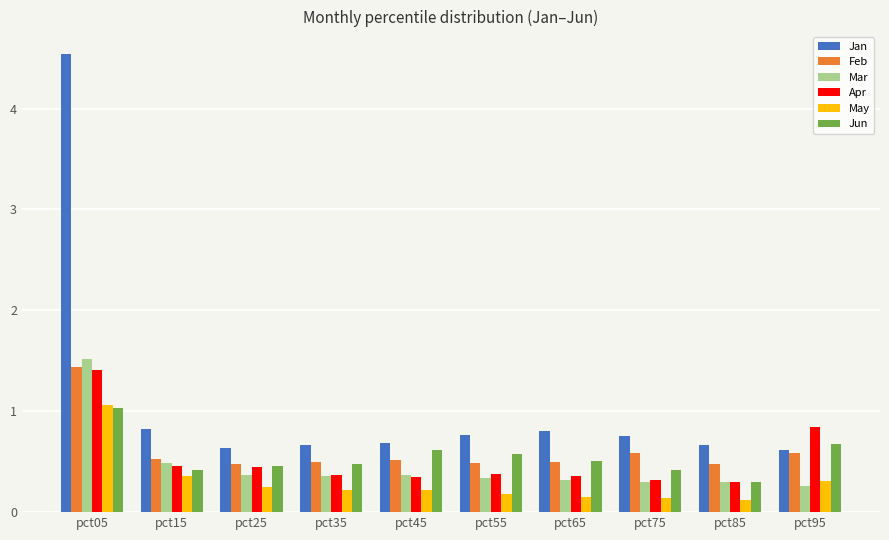

Which series has the widest spread of values?

Jan